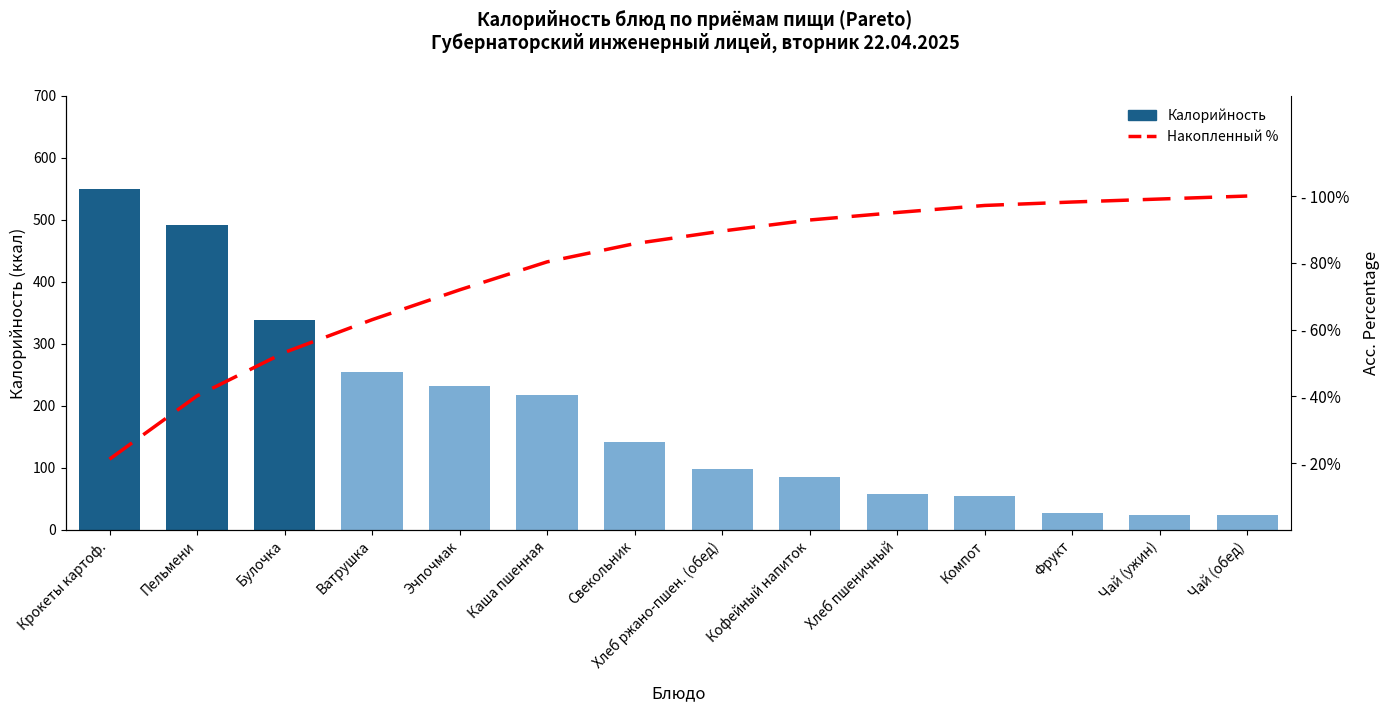

The Калорийность series shows 492.4 at Пельмени. True or false?

True